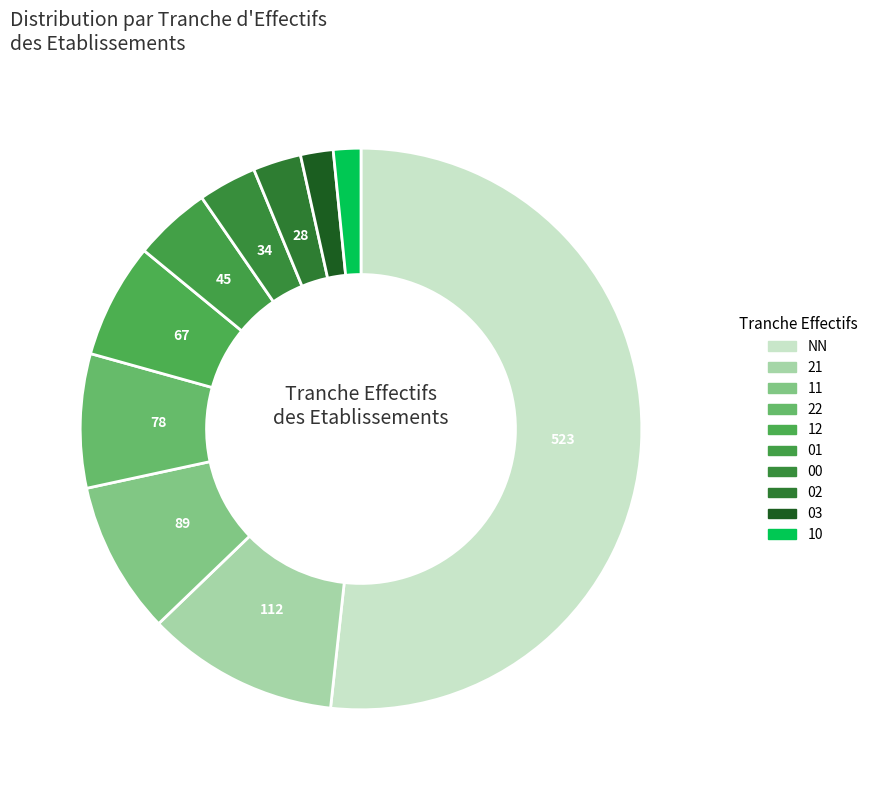

What percentage do 12 and 10 together represent?

8.2%